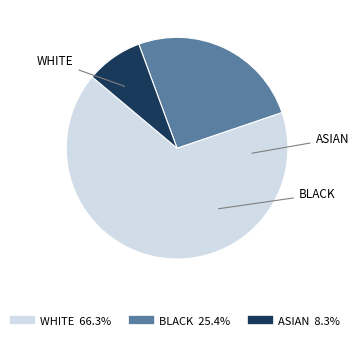

The ASIAN slice represents 17% of the pie. True or false?

False